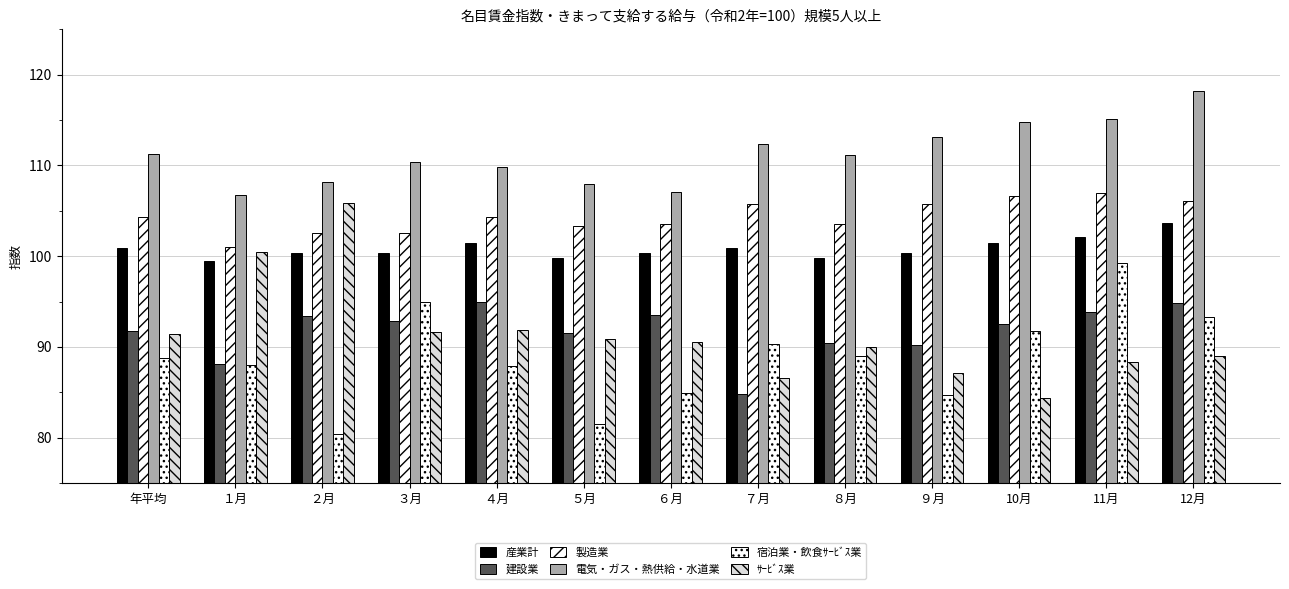

How many data points does each series have?

13